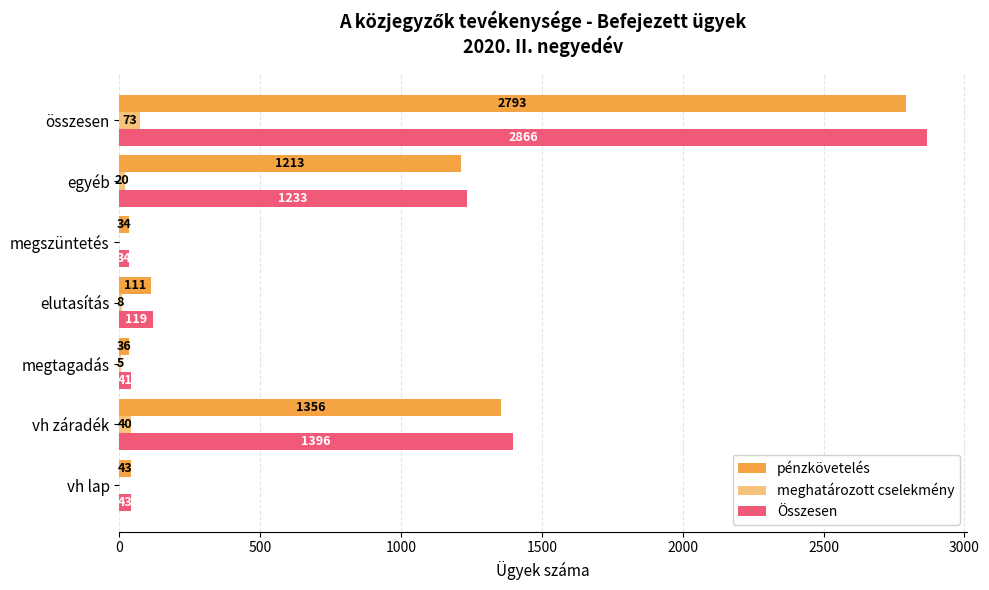

Where is Összesen nearest to the value 1450?

vh záradék